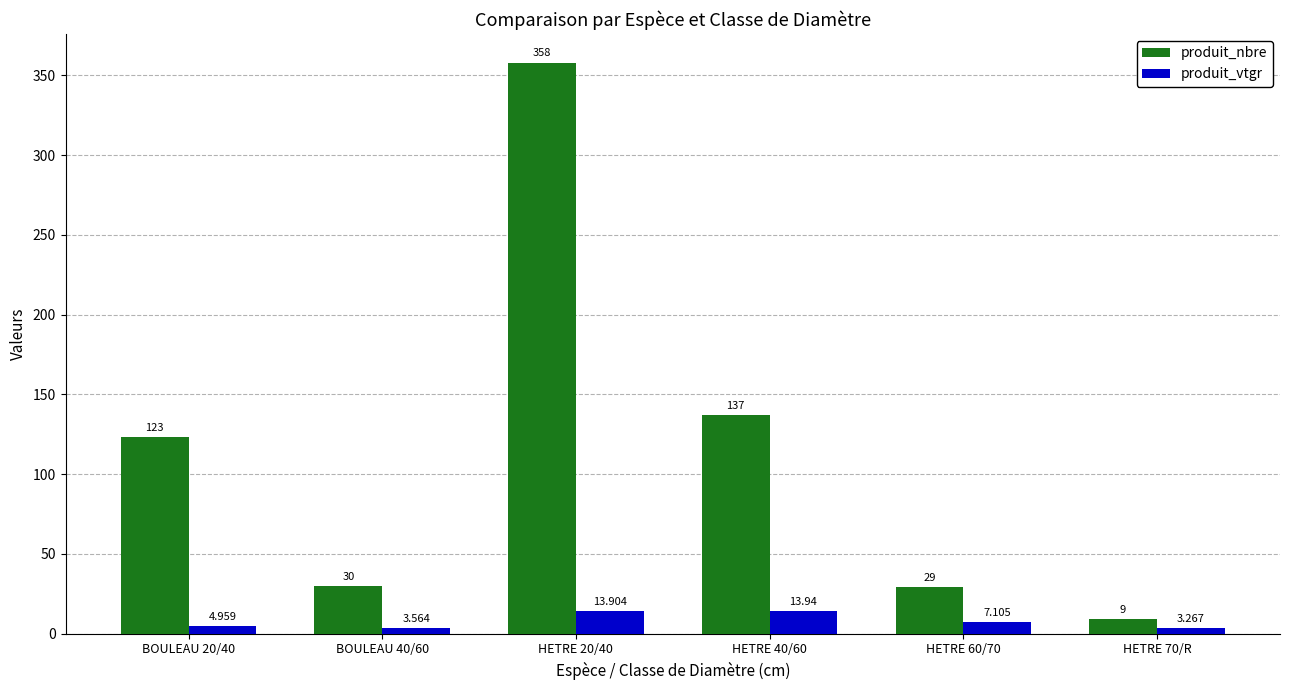

At which category is the sum across all series the highest?

HETRE 20/40